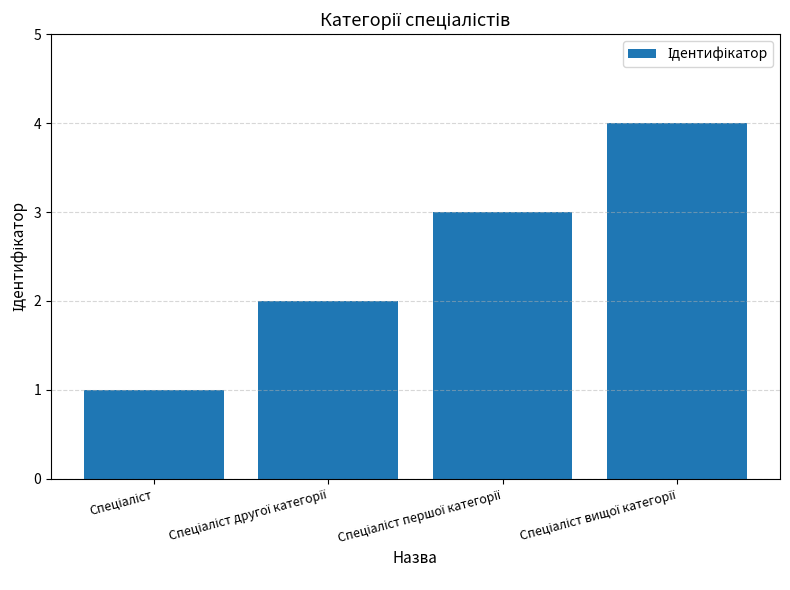

What is the greatest value displayed?

4